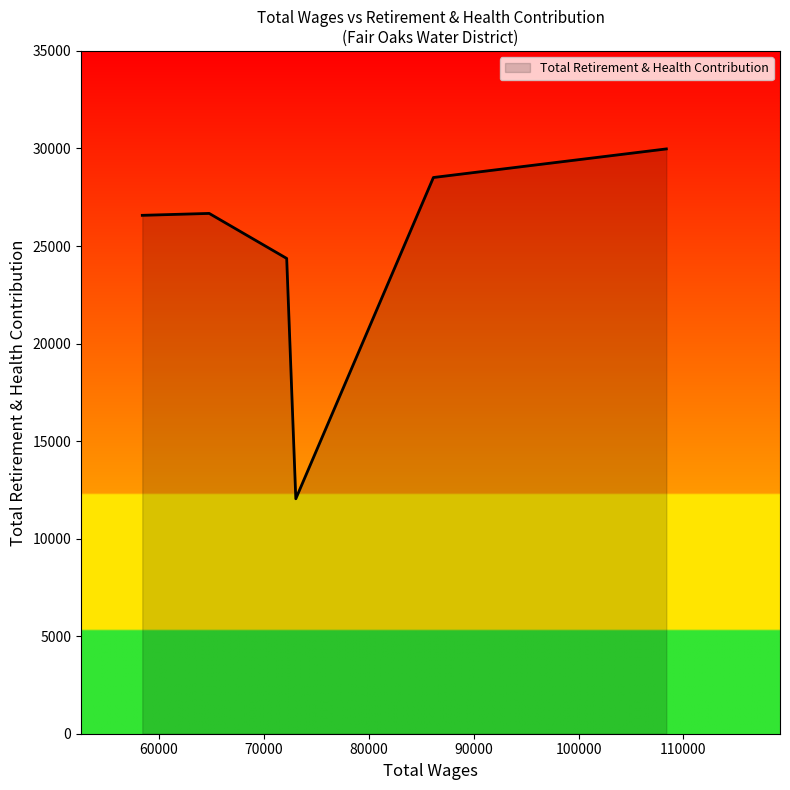

How many interior local valleys (lower than both neighbors) does the data have?

1